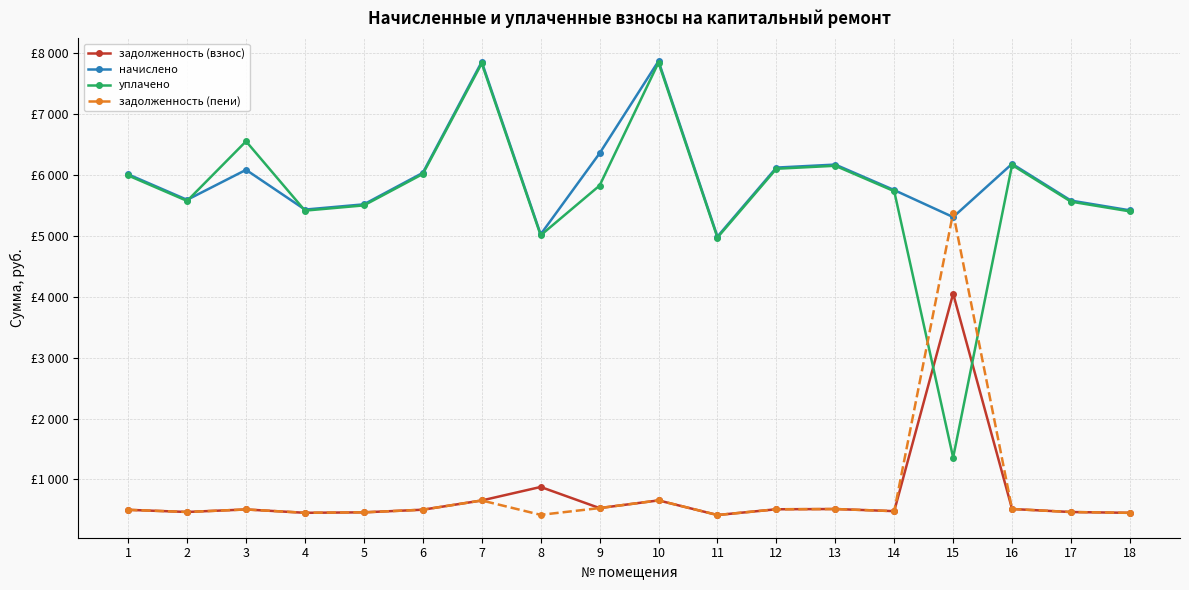

Is the value of начислено at 7 greater than the value of задолженность (пени) at 5?

Yes